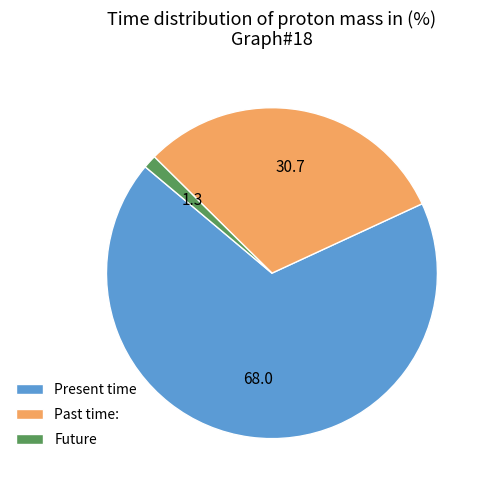

Is the sum of Future and Past time: greater than half?

No